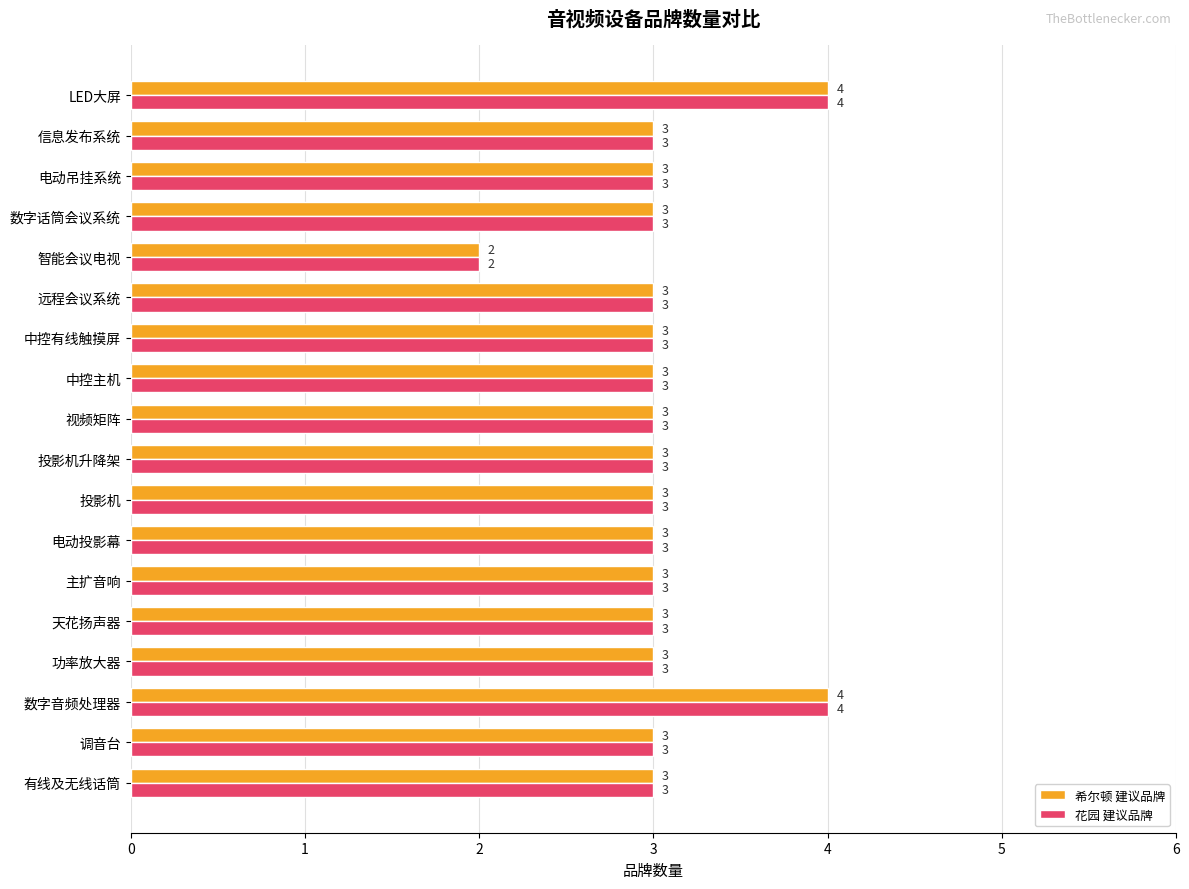

What is the average value of the 花园 建议品牌 series?

3